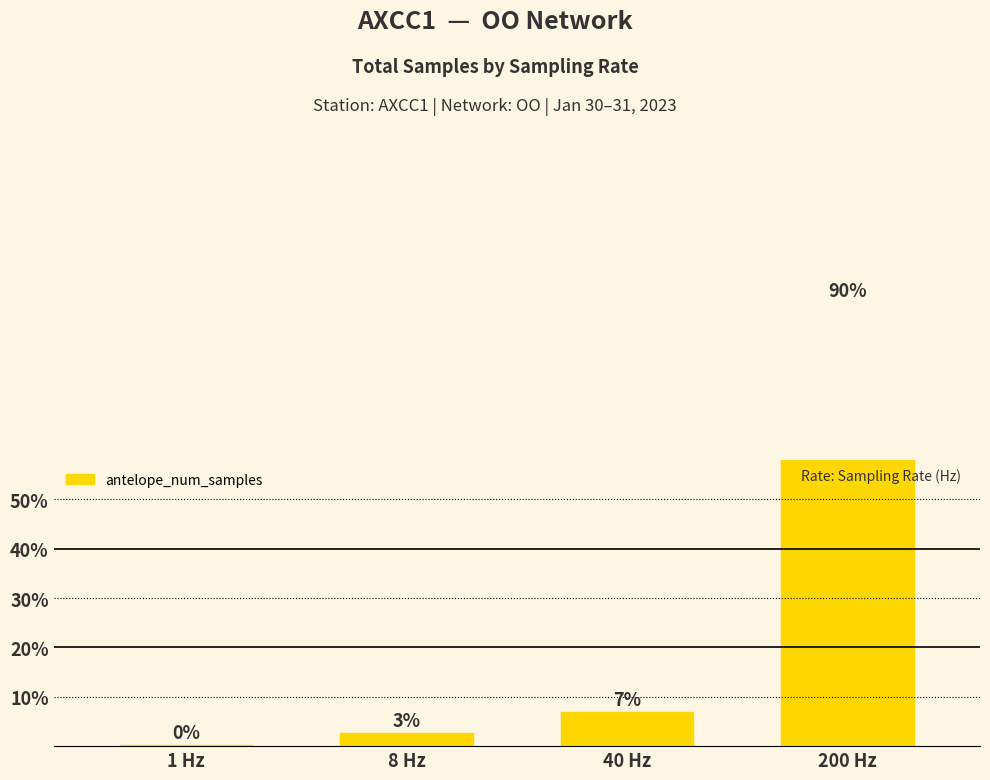

What is the change in value from 1 Hz to 40 Hz?

+6.7